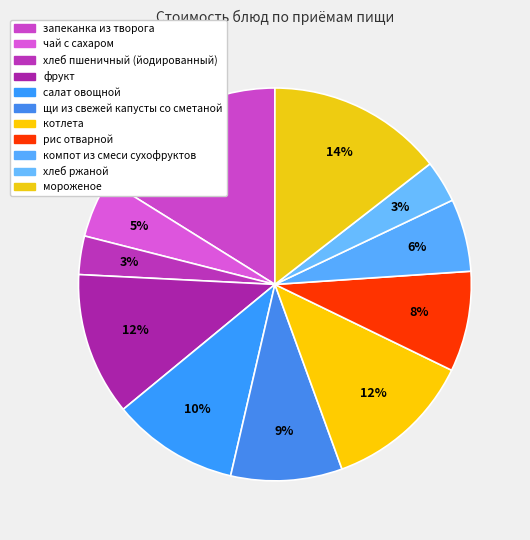

What is the smallest slice in the pie chart?

хлеб пшеничный (йодированный)